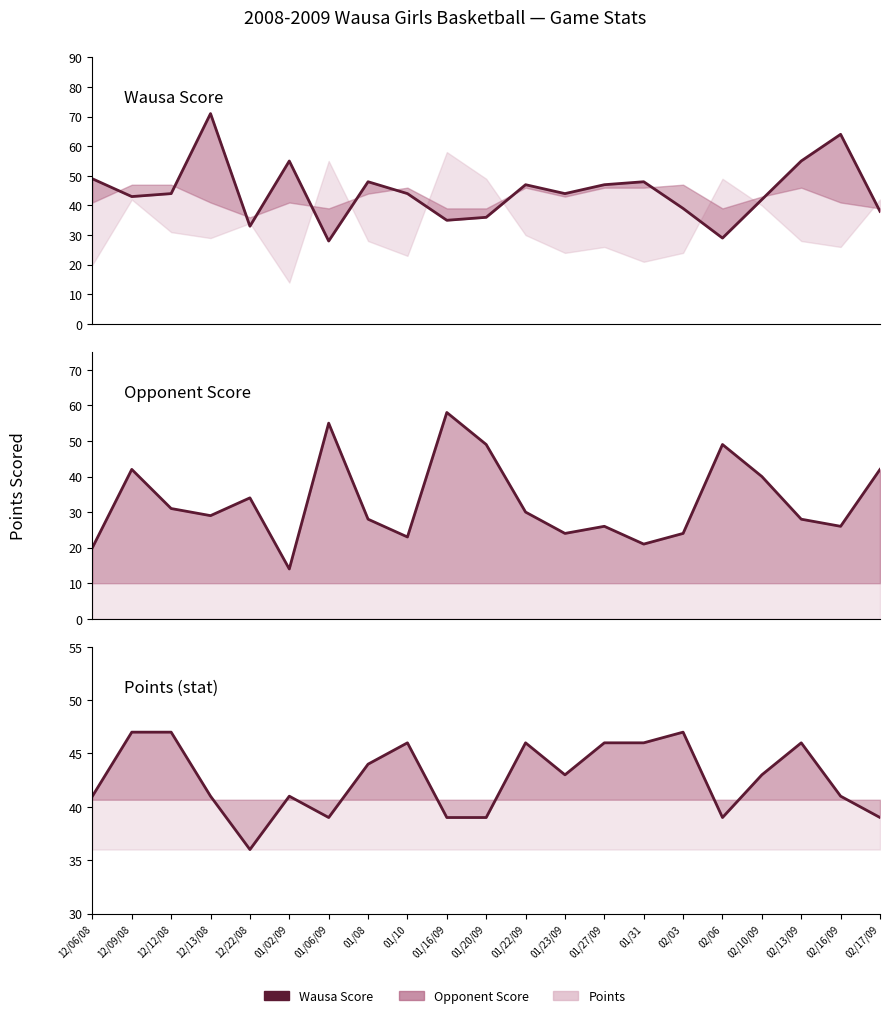

List the labels in order of Wausa Score value, largest first.

12/13/08, 02/16/09, 01/02/09, 02/13/09, 12/06/08, 01/08, 01/31, 01/22/09, 01/27/09, 12/12/08, 01/10, 01/23/09, 12/09/08, 02/10/09, 02/03, 02/17/09, 01/20/09, 01/16/09, 12/22/08, 02/06, 01/06/09